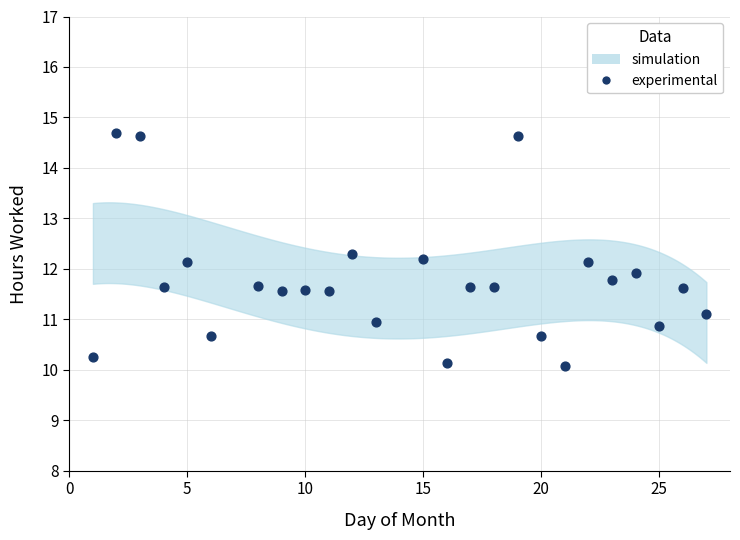

What is the range of Y values (max minus min)?

4.6